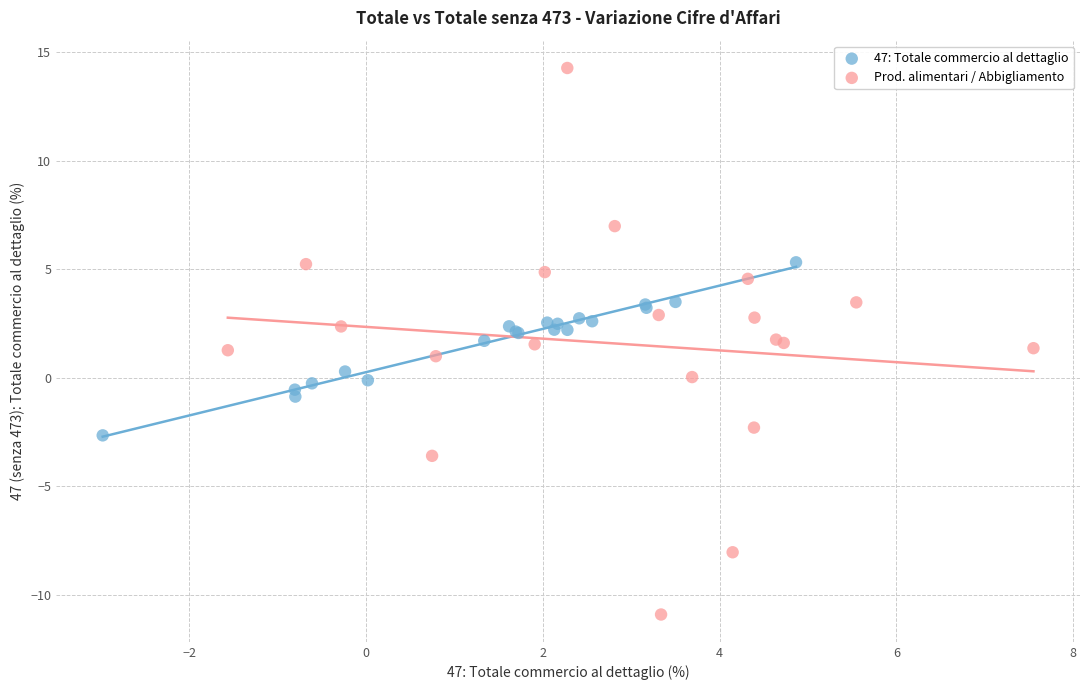

Which series reaches the minimum Y coordinate?

Prod. alimentari / Abbigliamento